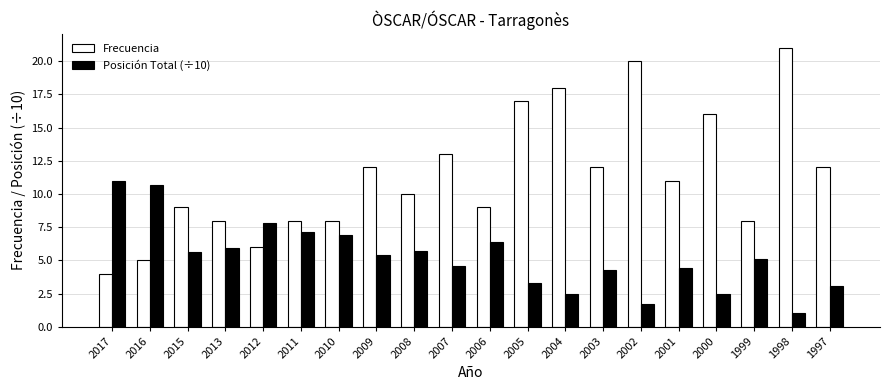

What are all the series names shown in the legend?

Frecuencia, Posición Total (÷10)